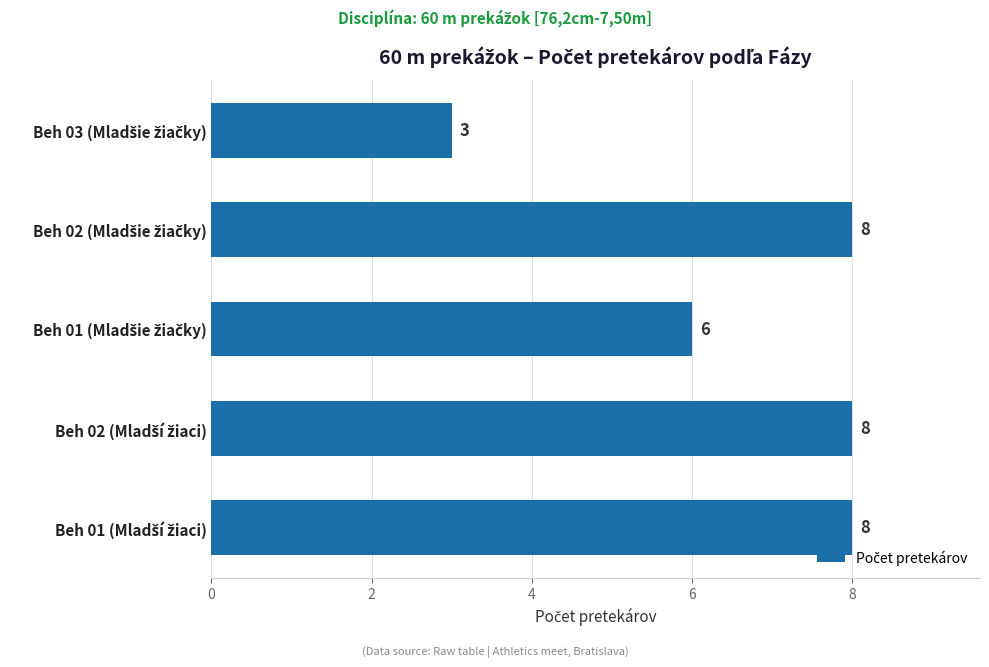

What is the difference between the maximum and minimum values?

5